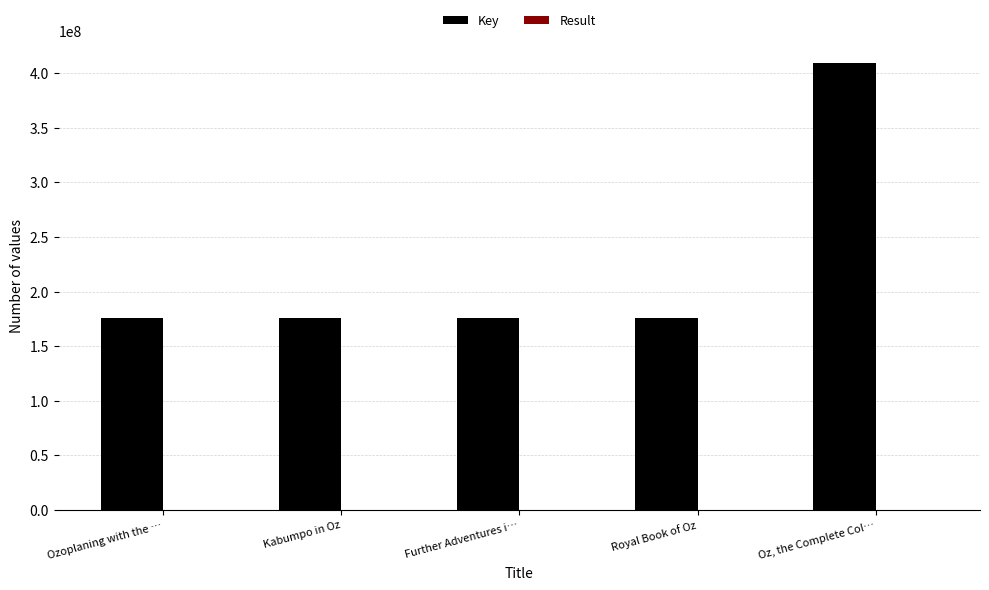

The Key series shows 292988315 at Kabumpo in Oz. True or false?

False